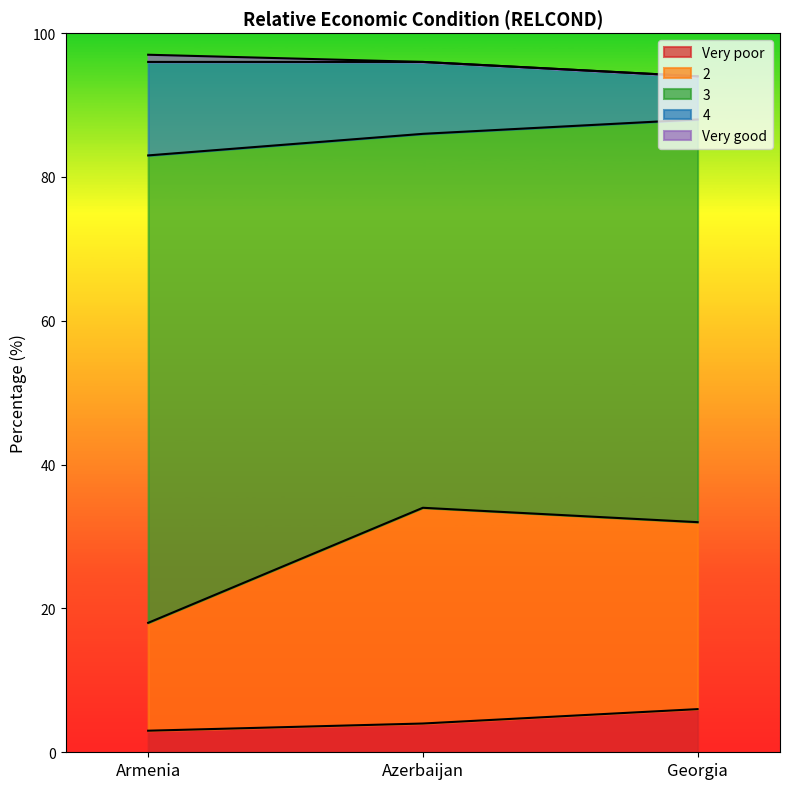

The value of Very poor at Georgia is 6. True or false?

True